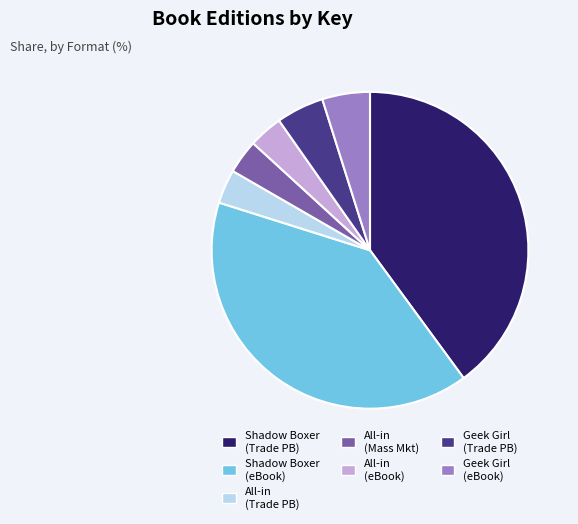

Is it true that Geek Girl (eBook) is 5% of the pie?

True